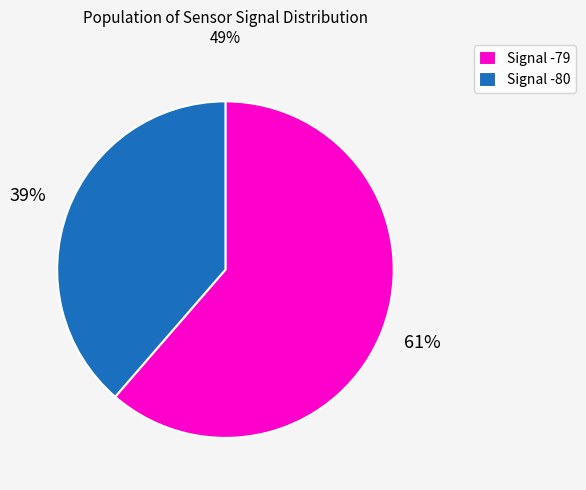

True or false: Signal -80 accounts for 39% of the total.

True